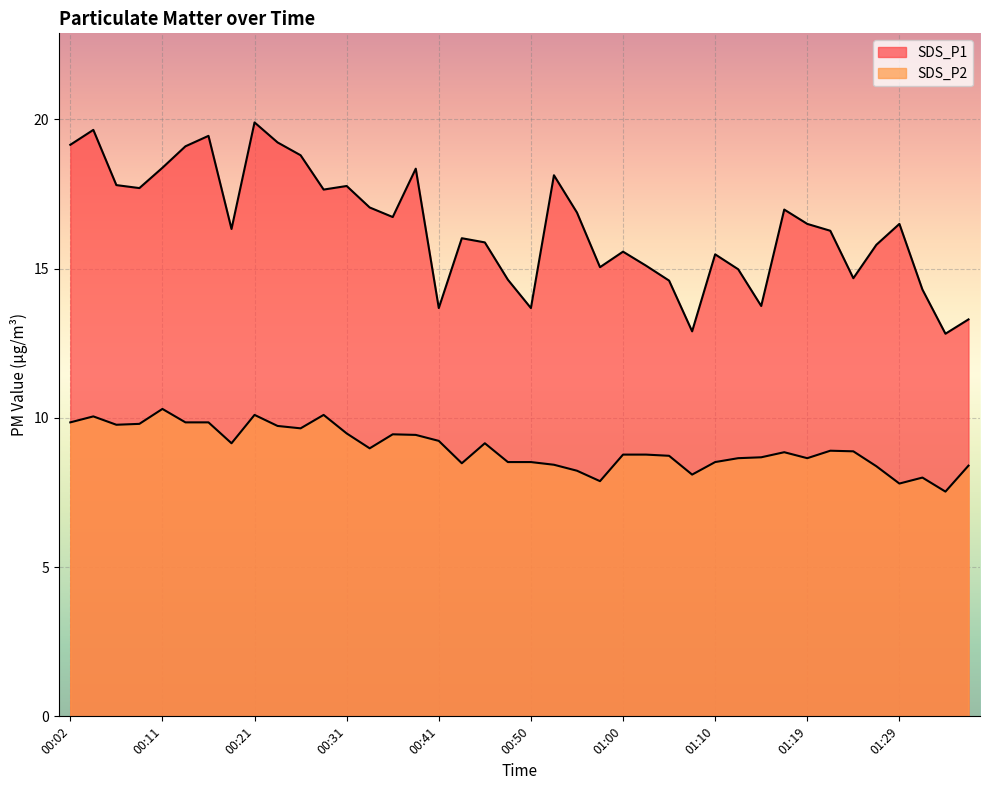

Between 00:48 and 01:00, which series saw the biggest shift?

SDS_P1